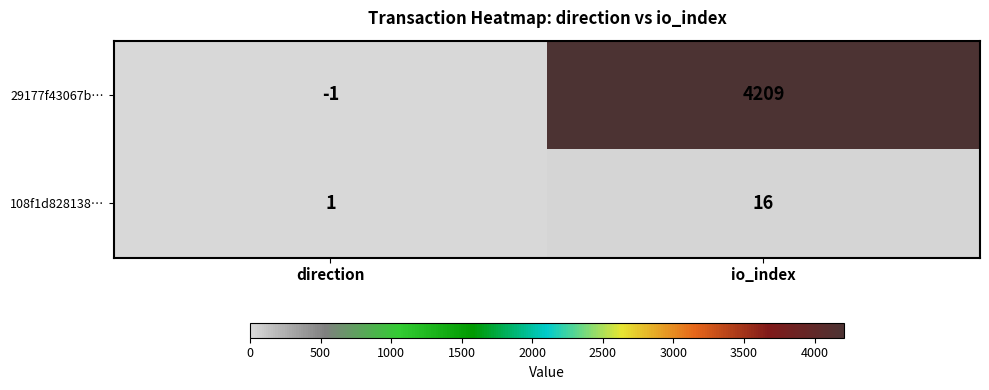

Count the number of categories in the chart.

2